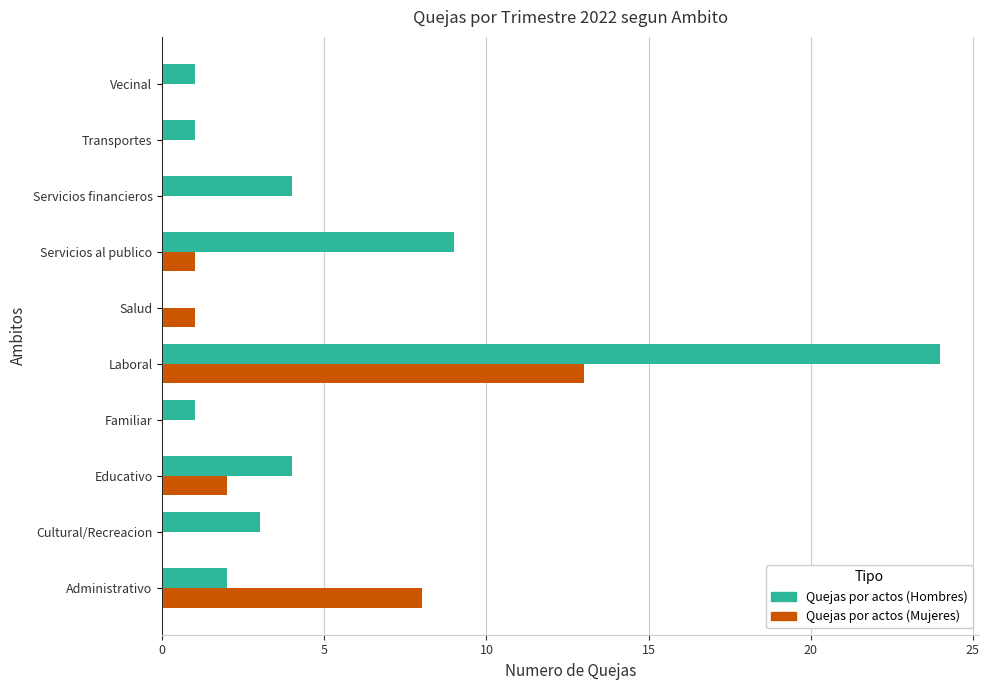

Which series changed the most between Servicios al publico and Transportes?

Quejas por actos (Hombres)